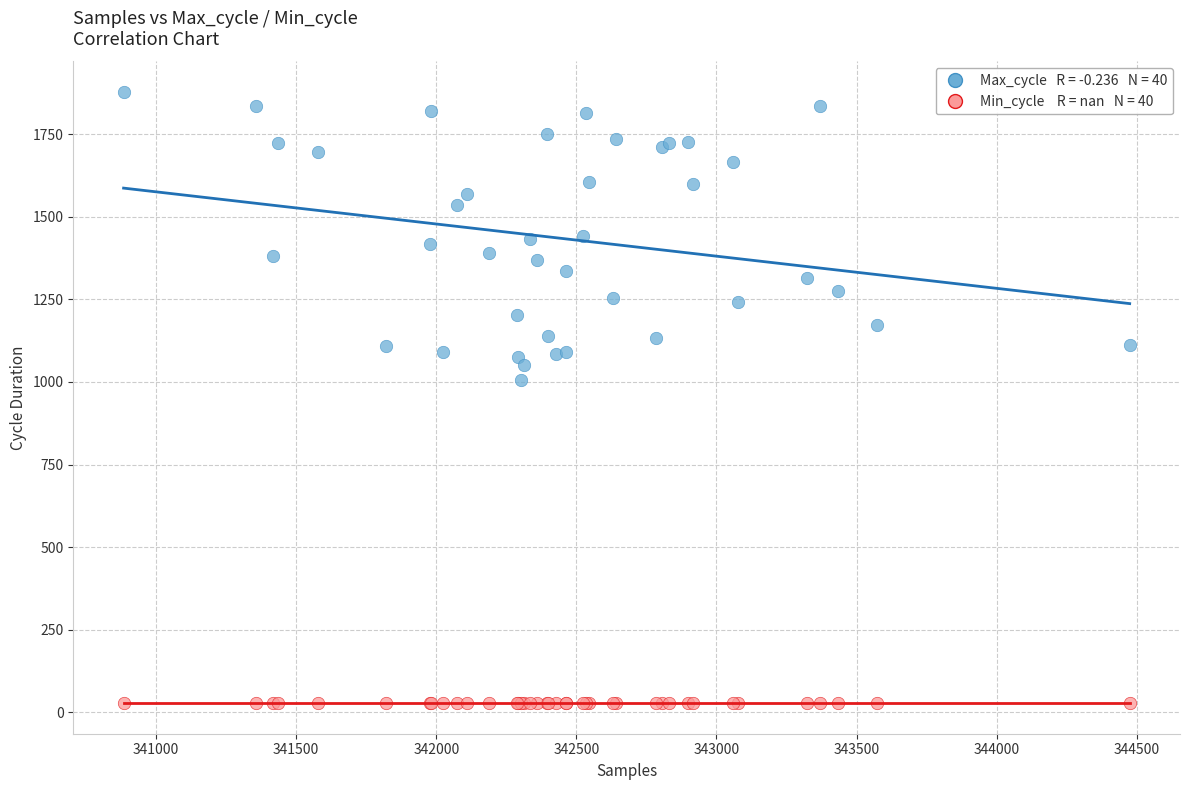

Across all series, what Y value is closest to 952?

1007